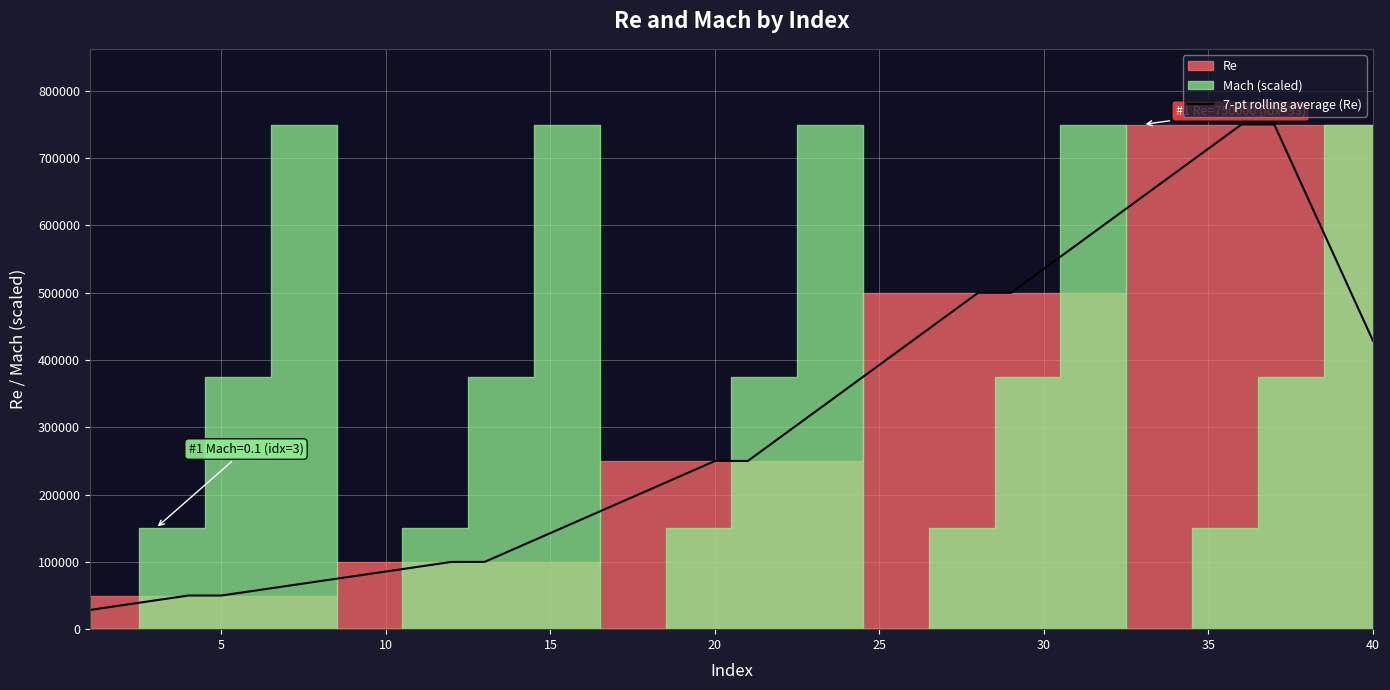

Which has a higher value, 35 or 25?

35